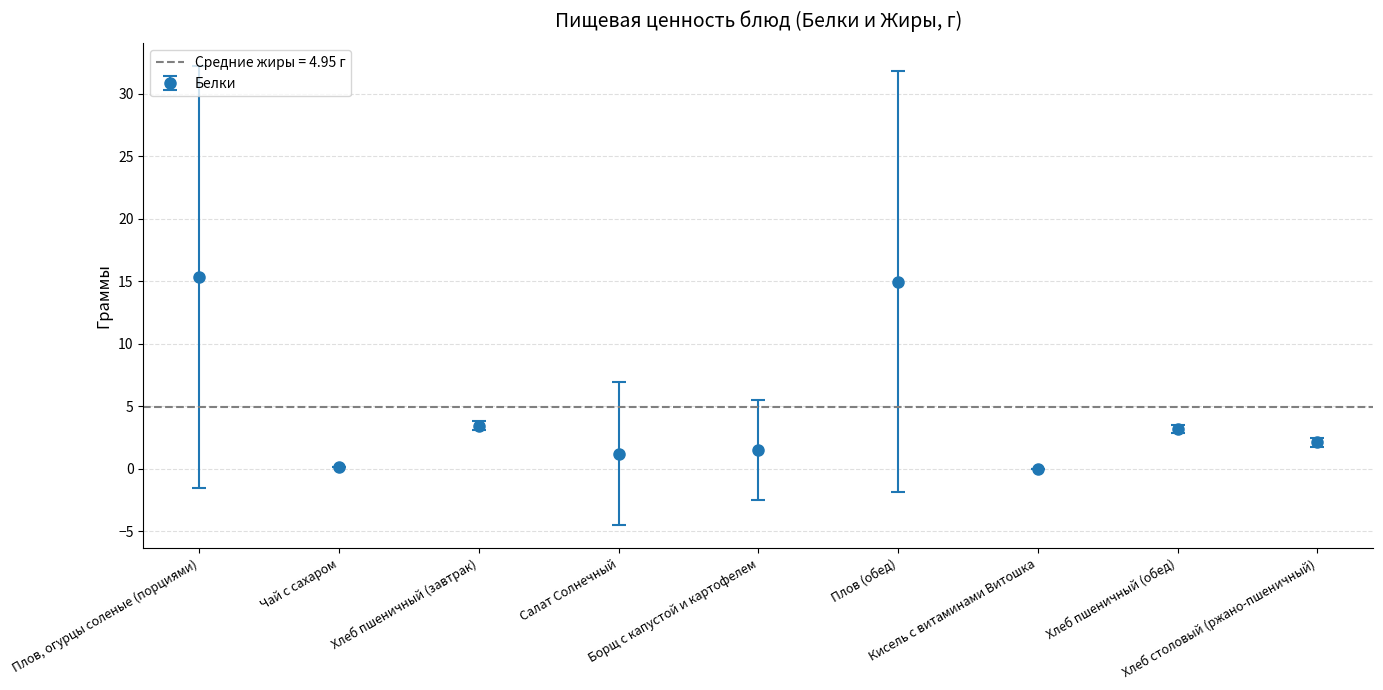

What is the sum of the Жиры values at Салат Солнечный and Хлеб пшеничный (завтрак)?

10.7